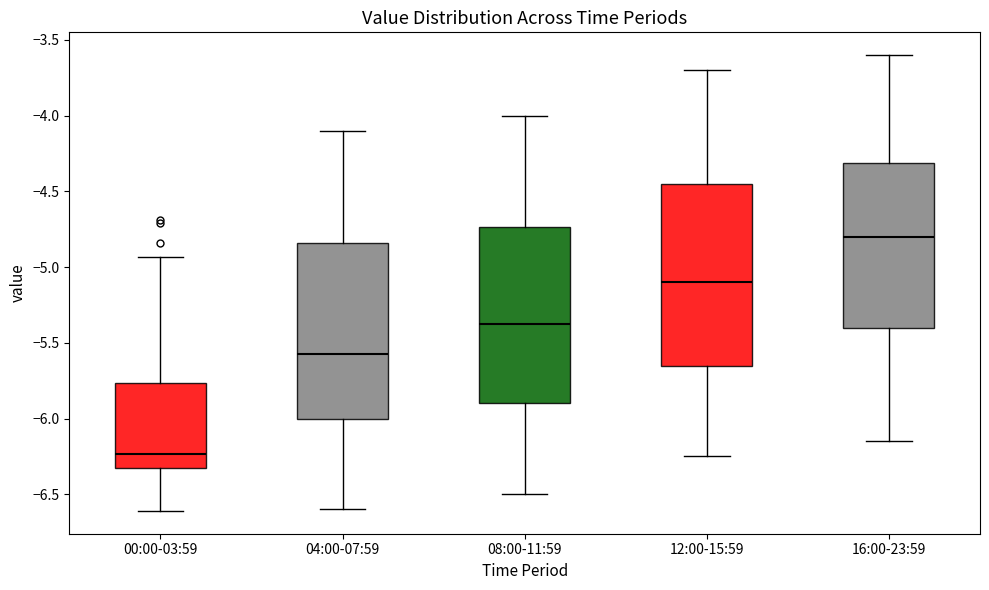

Reading left to right, transcribe this box plot: for each box, give where its median line is, the range the box spans, and where its two whiskers end, as read against the y-axis. The values are not printed on the chart, so give them approximately, as read against the axis.

00:00-03:59: median -6.25, box -6.35 to -5.75, whiskers -6.60 to -4.95
04:00-07:59: median -5.55, box -6.00 to -4.85, whiskers -6.60 to -4.10
08:00-11:59: median -5.35, box -5.90 to -4.75, whiskers -6.50 to -4.00
12:00-15:59: median -5.10, box -5.65 to -4.45, whiskers -6.25 to -3.70
16:00-23:59: median -4.80, box -5.40 to -4.30, whiskers -6.15 to -3.60